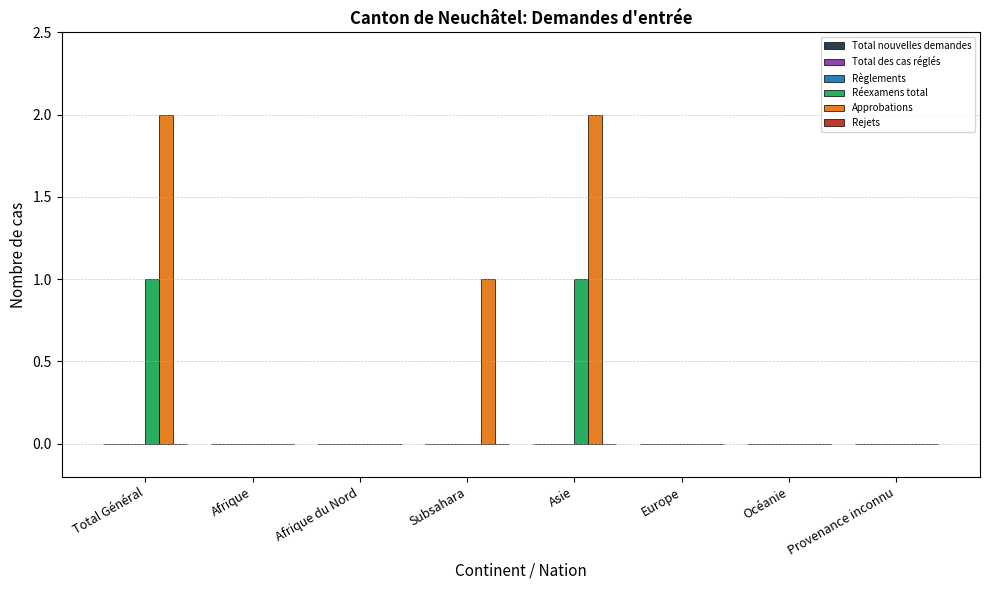

Reading left to right, extract all data points from this chart.

Réexamens total: Total Général=1	Afrique=0	Afrique du Nord=0	Subsahara=0	Asie=1	Europe=0	Océanie=0	Provenance inconnu=0
Approbations: Total Général=2	Afrique=0	Afrique du Nord=0	Subsahara=1	Asie=2	Europe=0	Océanie=0	Provenance inconnu=0